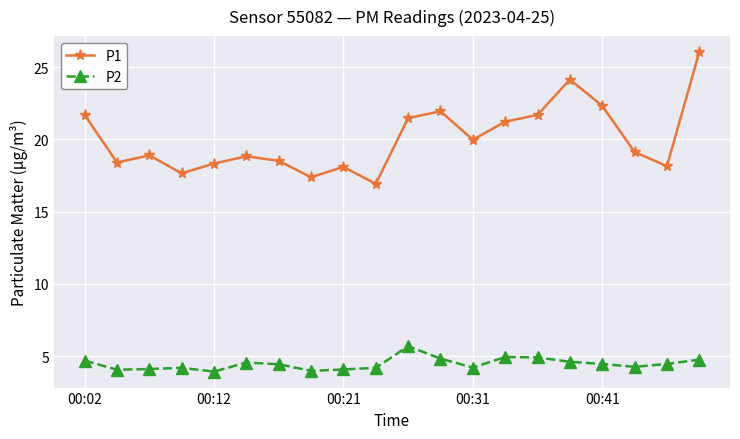

What is the highest value of the P2 series?

5.7